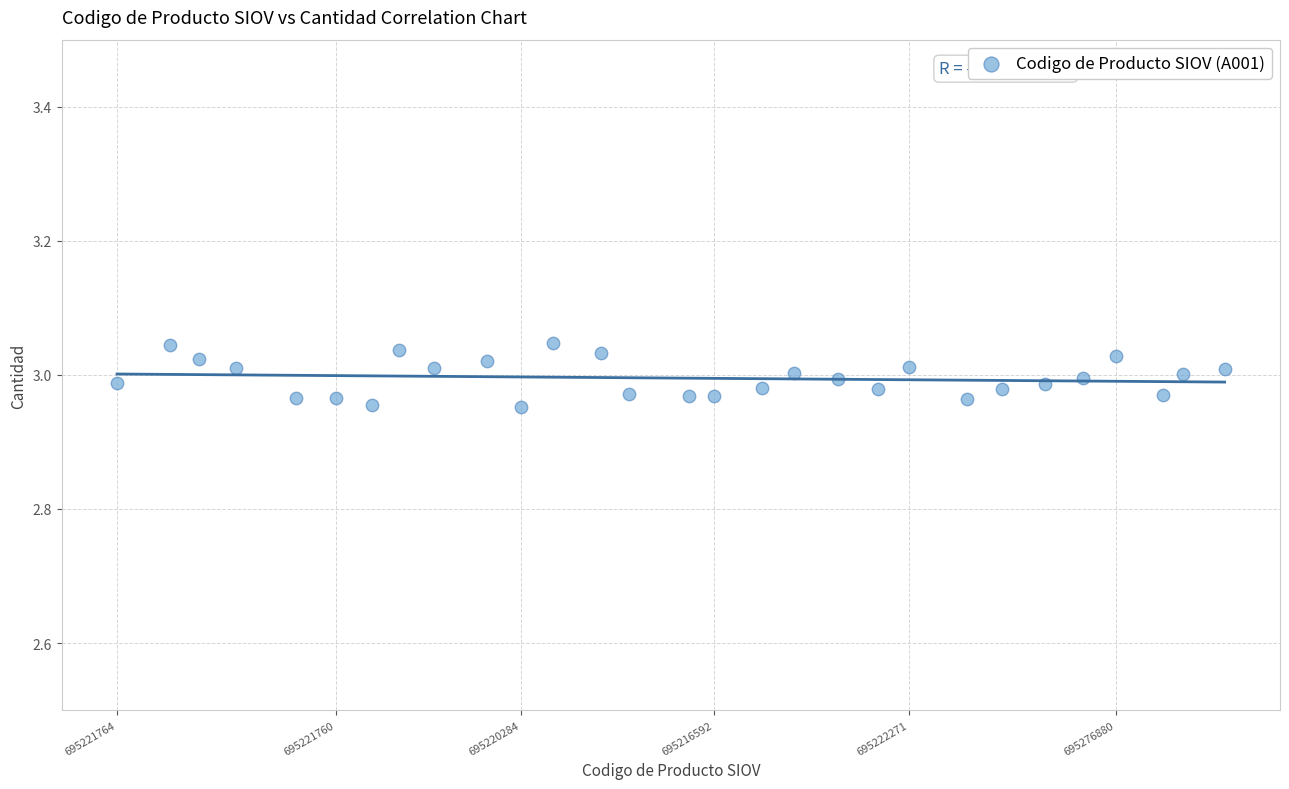

How many data points are displayed?

29